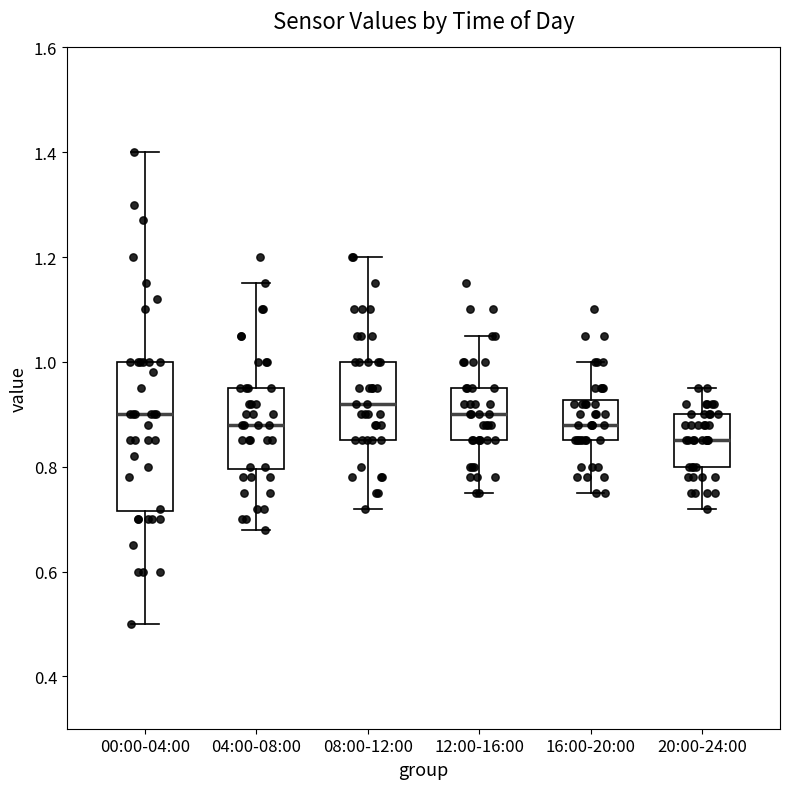

Reading left to right, transcribe this box plot: for each box, give where its median line is, the range the box spans, and where its two whiskers end, as read against the y-axis. The values are not printed on the chart, so give them approximately, as read against the axis.

00:00-04:00: median 0.90, box 0.72 to 1.00, whiskers 0.50 to 1.40
04:00-08:00: median 0.88, box 0.80 to 0.96, whiskers 0.68 to 1.16
08:00-12:00: median 0.92, box 0.86 to 1.00, whiskers 0.72 to 1.20
12:00-16:00: median 0.90, box 0.86 to 0.96, whiskers 0.76 to 1.06
16:00-20:00: median 0.88, box 0.86 to 0.92, whiskers 0.76 to 1.00
20:00-24:00: median 0.86, box 0.80 to 0.90, whiskers 0.72 to 0.96